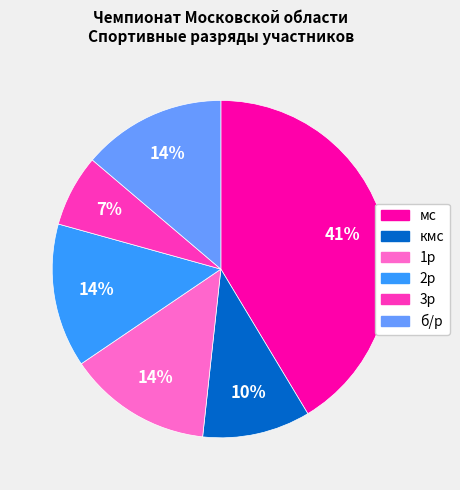

Does any single category account for the majority?

No